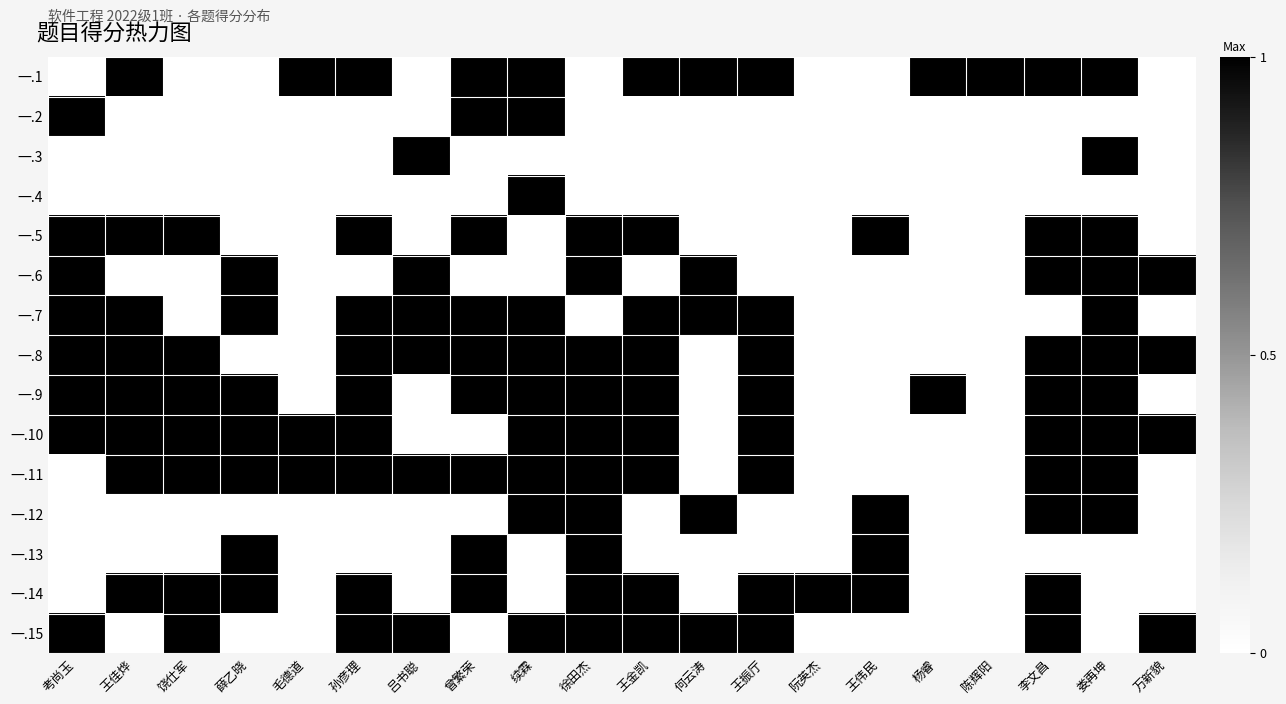

At how many categories does at least one series exceed 0?

20